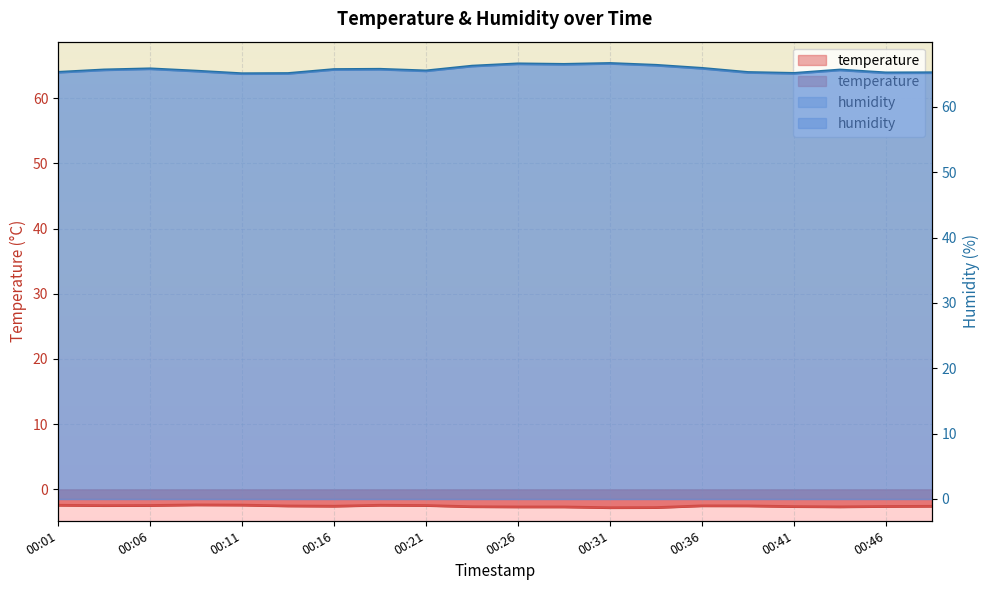

Reading left to right, list all the values displayed in this chart.

temperature: 00:01=-2.4	00:03=-2.5	00:06=-2.5	00:08=-2.4	00:11=-2.4	00:13=-2.5	00:16=-2.6	00:18=-2.4	00:21=-2.5	00:23=-2.7	00:26=-2.7	00:28=-2.7	00:31=-2.8	00:33=-2.8	00:36=-2.5	00:38=-2.5	00:41=-2.6	00:44=-2.7	00:46=-2.6	00:49=-2.6
humidity: 00:01=65.3	00:03=65.7	00:06=65.8	00:08=65.5	00:11=65.1	00:13=65.1	00:16=65.7	00:18=65.8	00:21=65.5	00:23=66.2	00:26=66.6	00:28=66.5	00:31=66.7	00:33=66.4	00:36=65.9	00:38=65.3	00:41=65.1	00:44=65.7	00:46=65.2	00:49=65.2